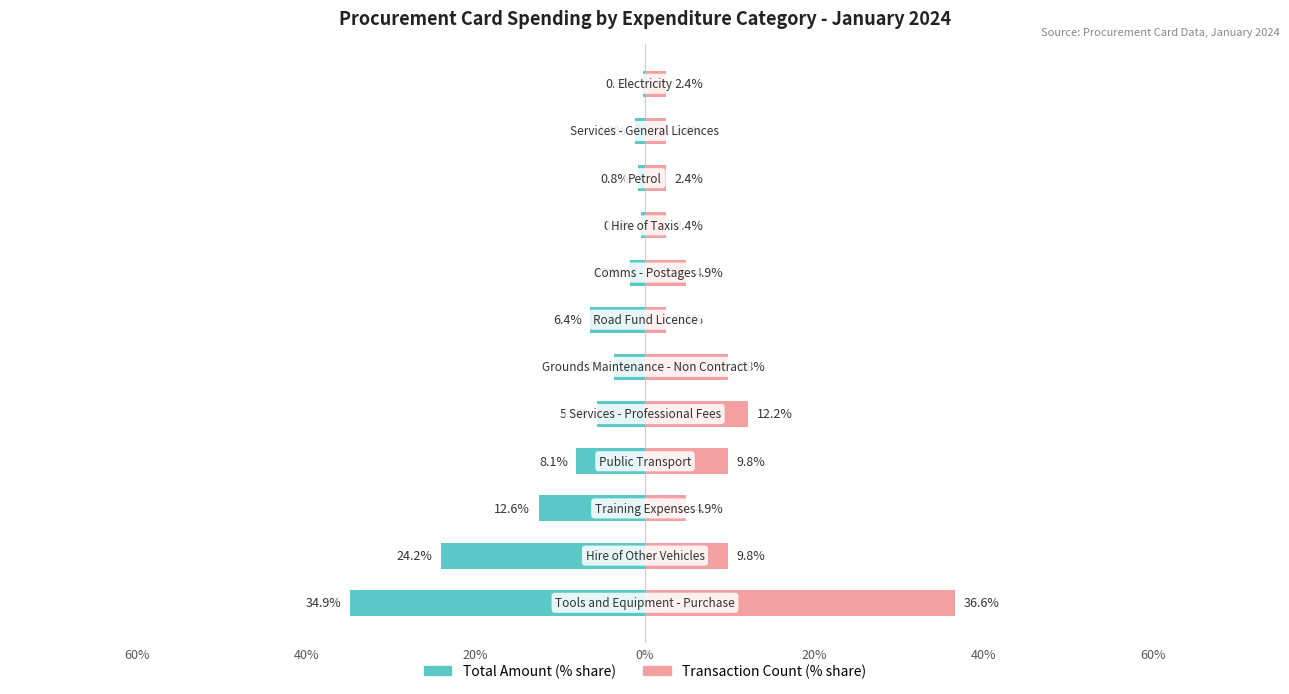

At how many categories does at least one series exceed 33?

1